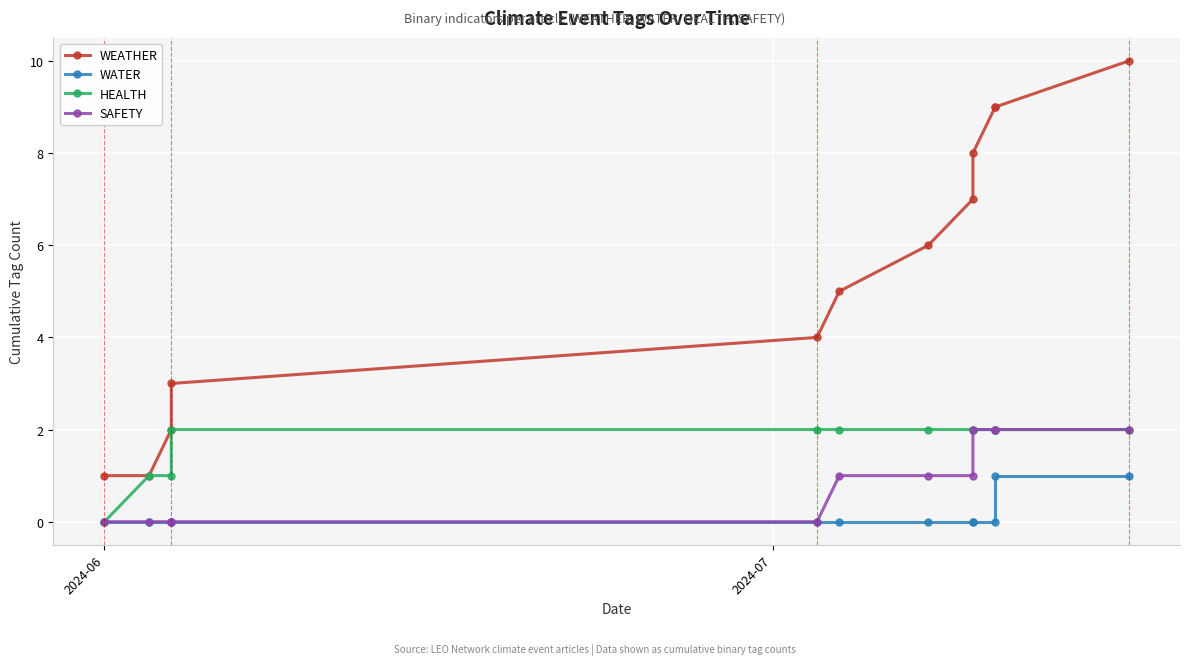

Does the chart display data point markers on the line(s)?

Yes